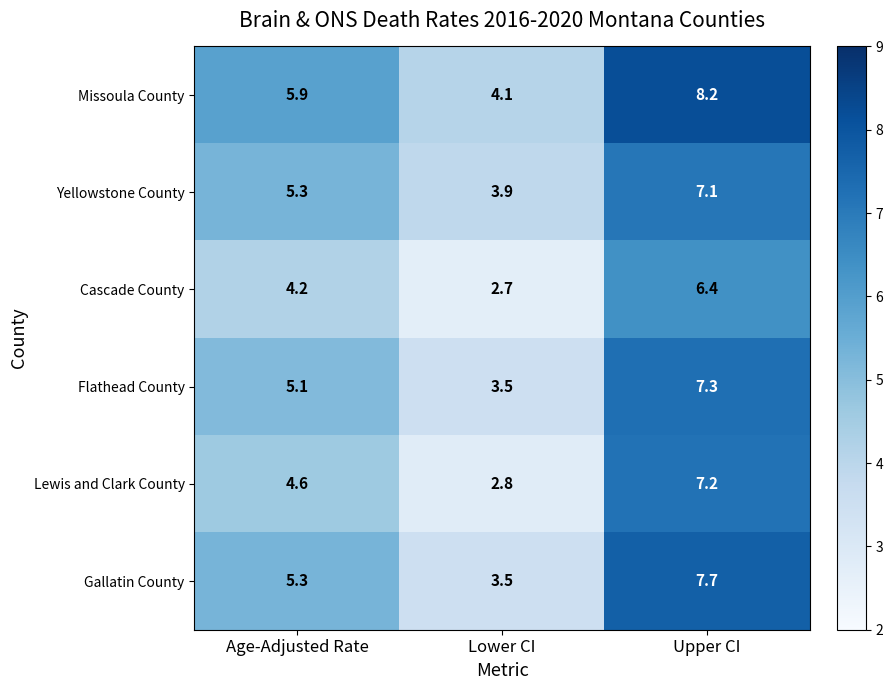

Is it true that Lewis and Clark County equals 2.8 at Lower CI?

True